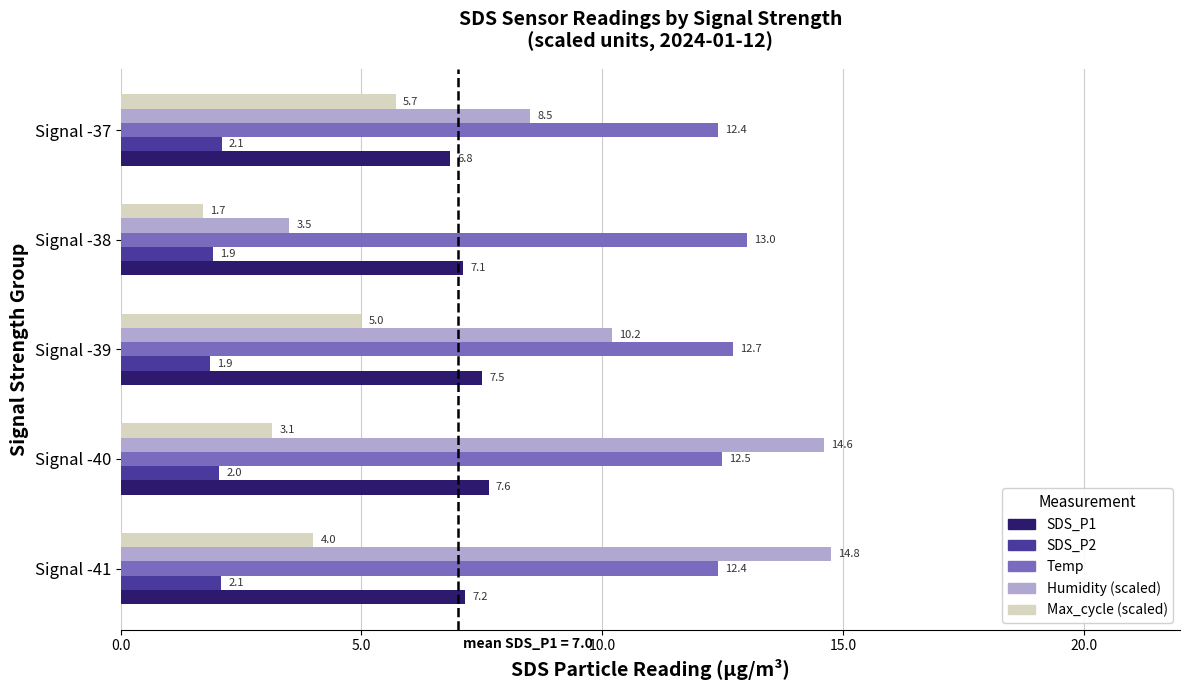

What is the average value of the Max_cycle (scaled) series?

3.9